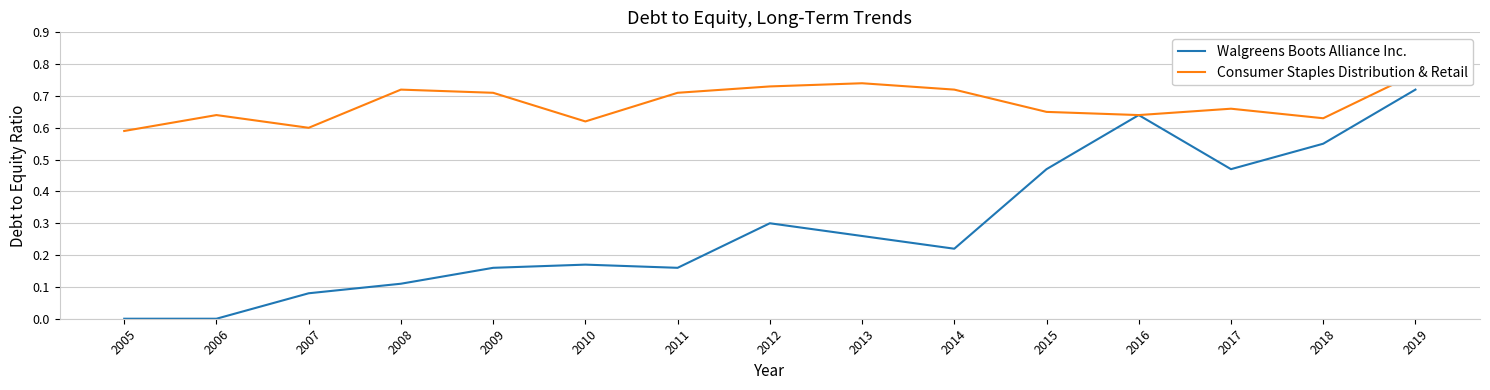

Read the Walgreens Boots Alliance Inc. value at 2009.

0.2